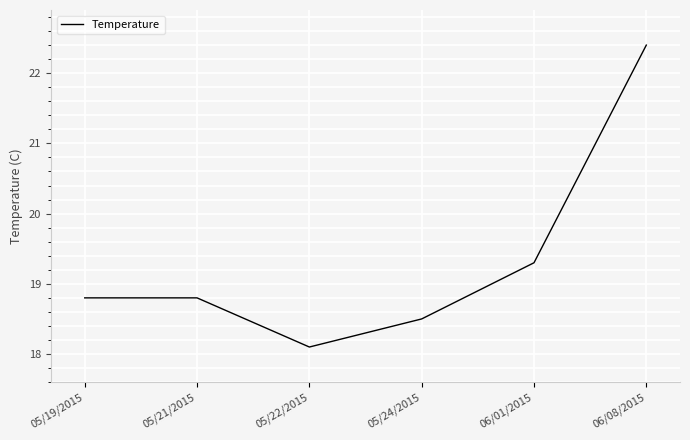

The chart shows a value of 33.9 at 06/08/2015. True or false?

False